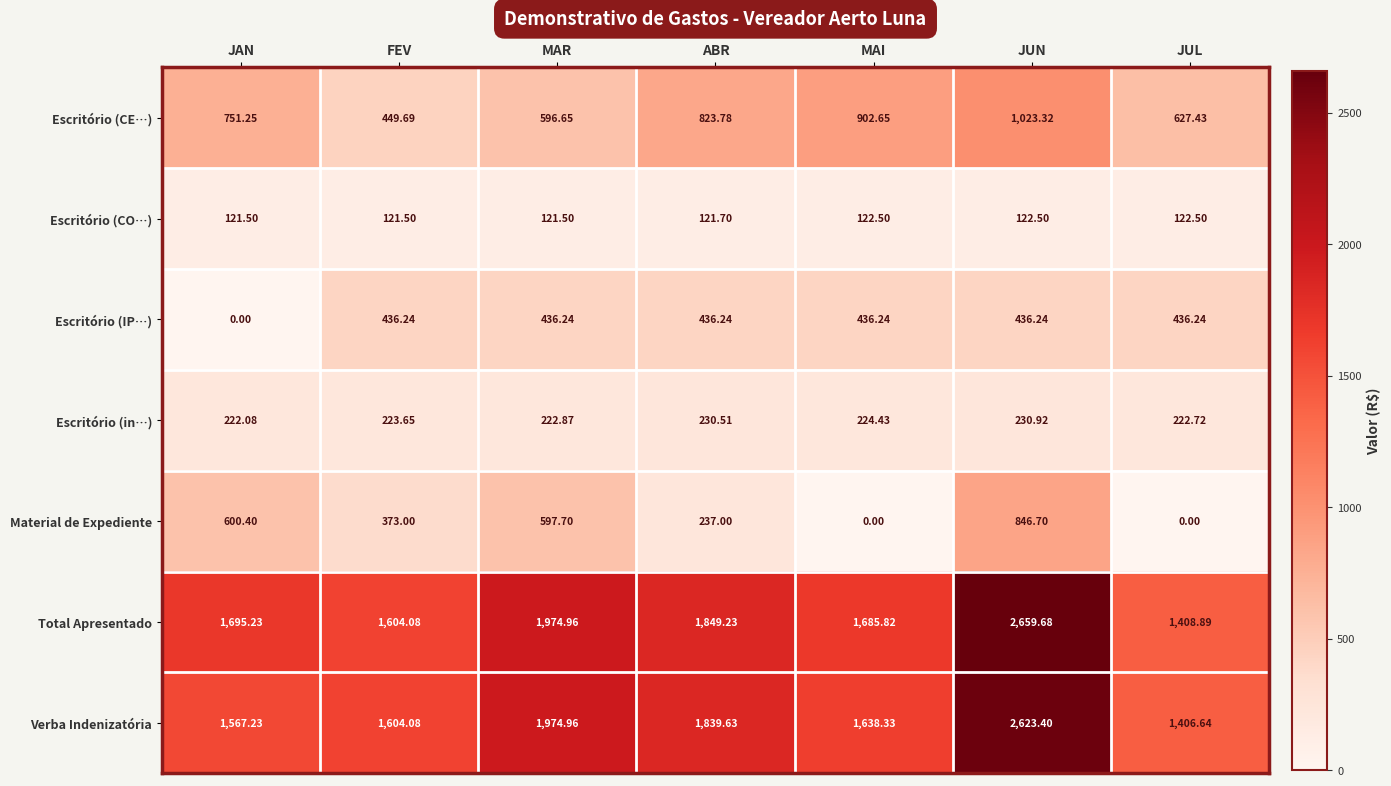

At which label is Escritório (CO…) closest to 122?

ABR